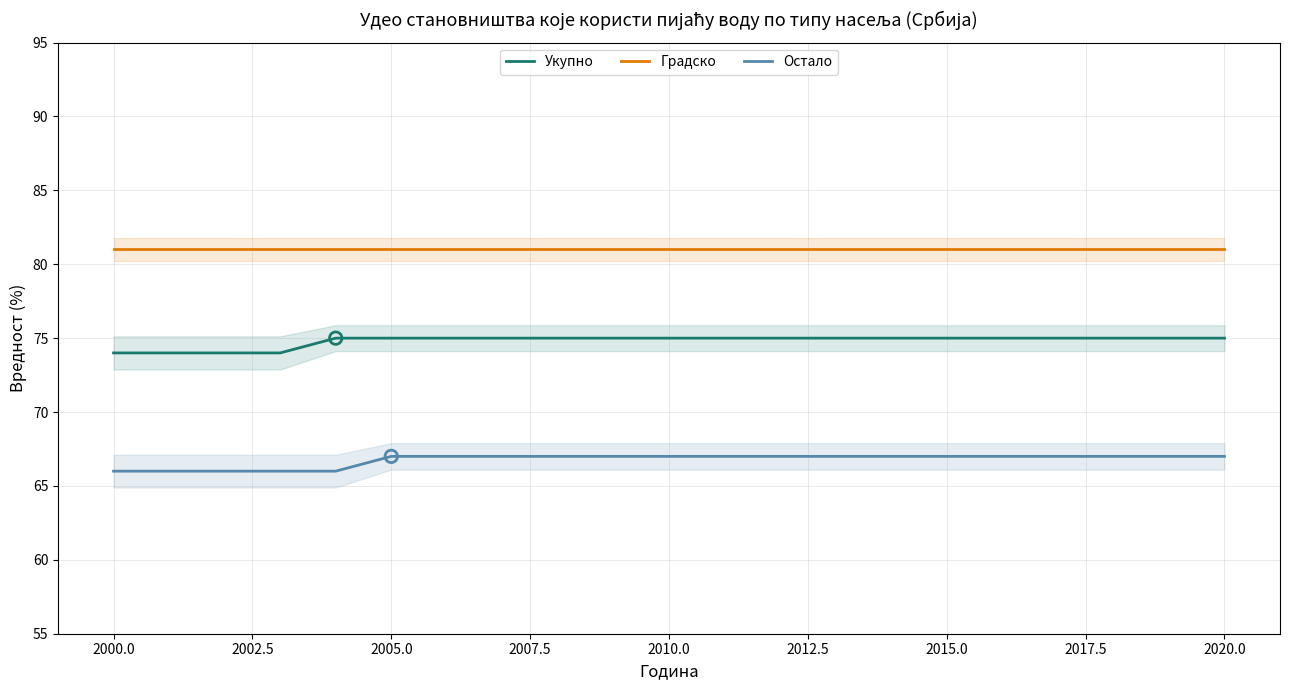

At how many categories does at least one series exceed 69?

21